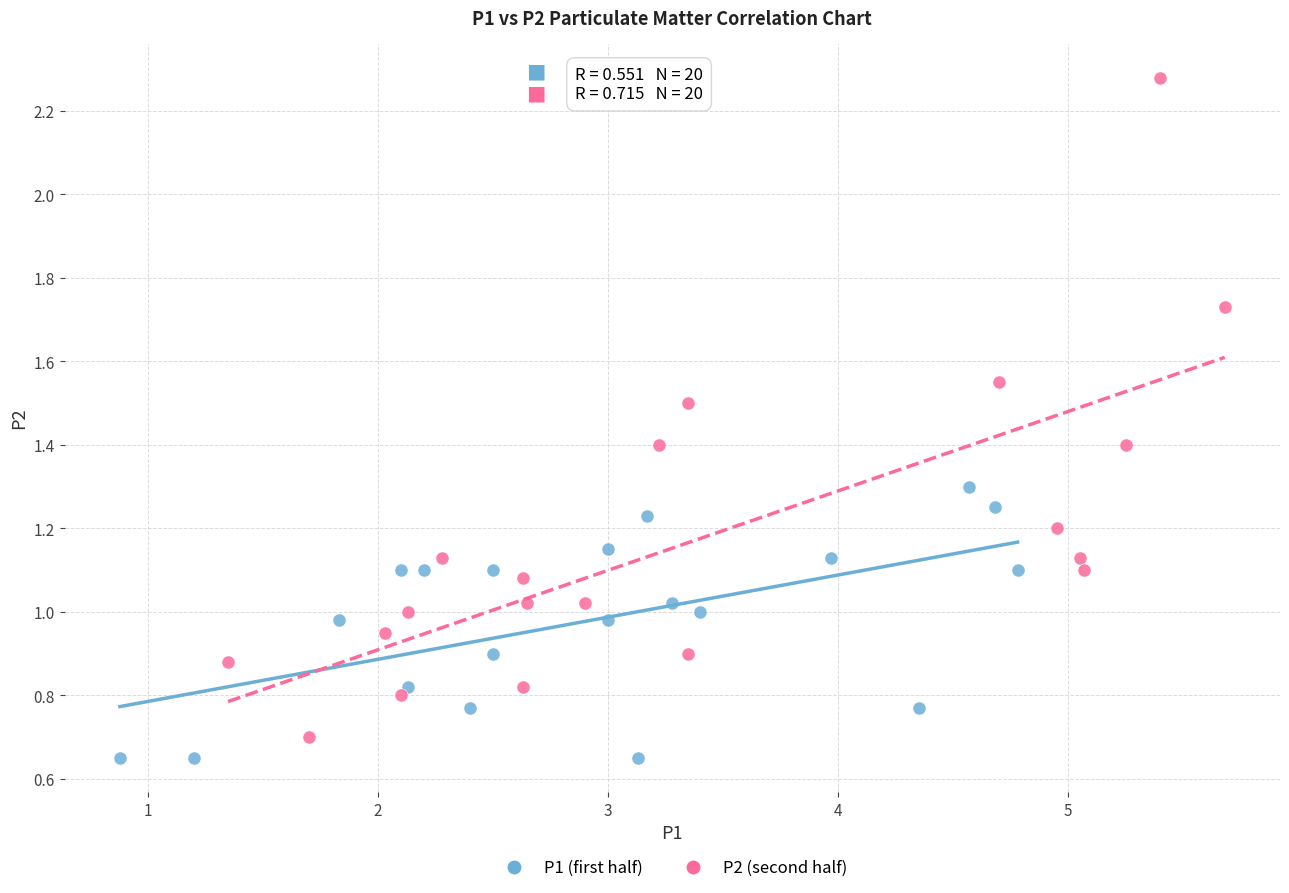

Which series reaches the maximum Y coordinate?

P2 (second half)